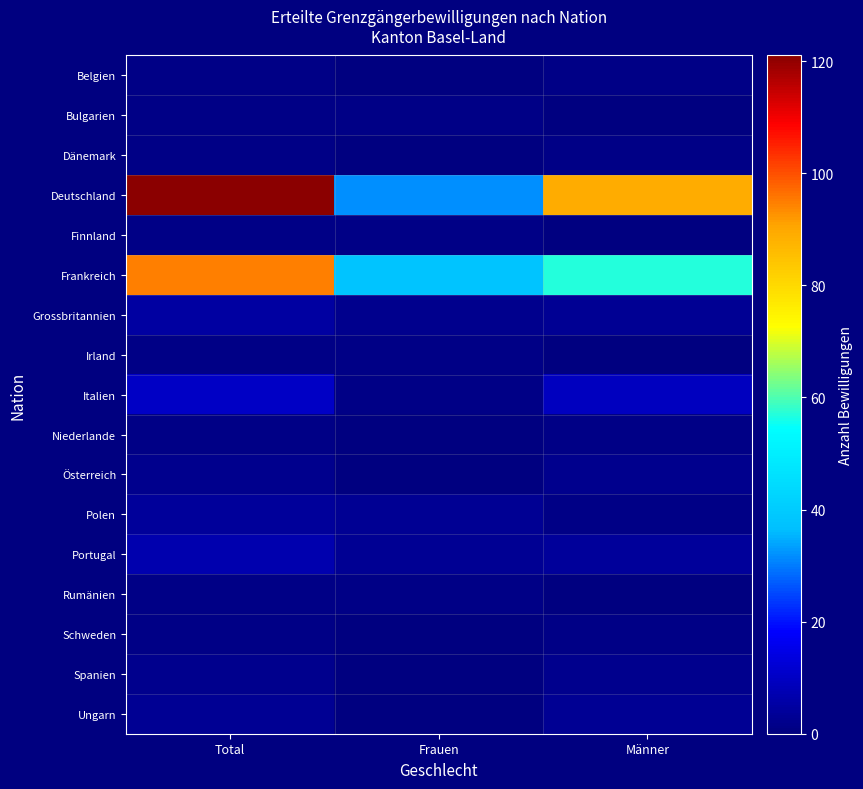

Which category has the highest value across all series?

Total